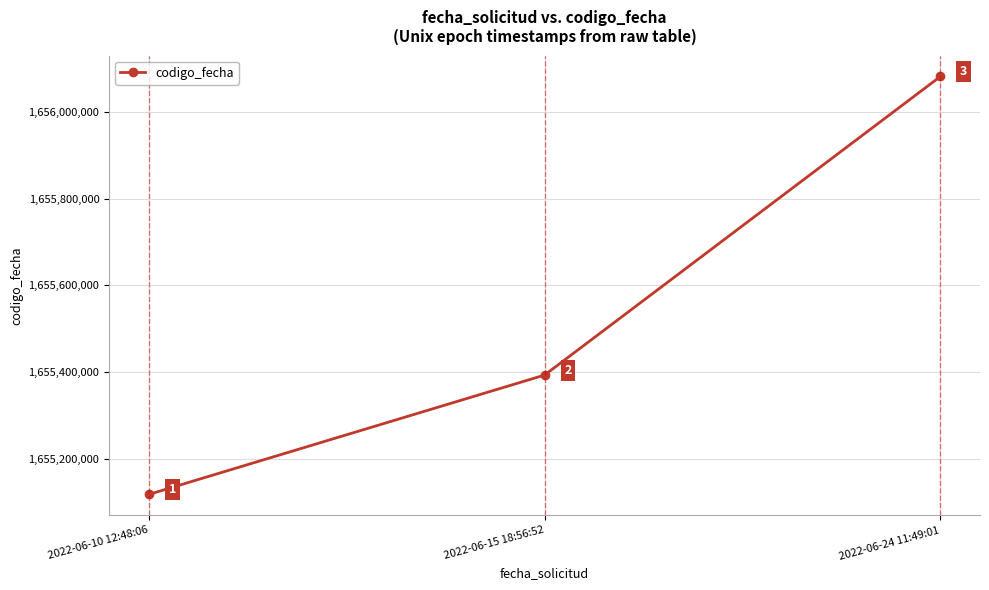

What is the value of the 1st point from the left?

1655117565